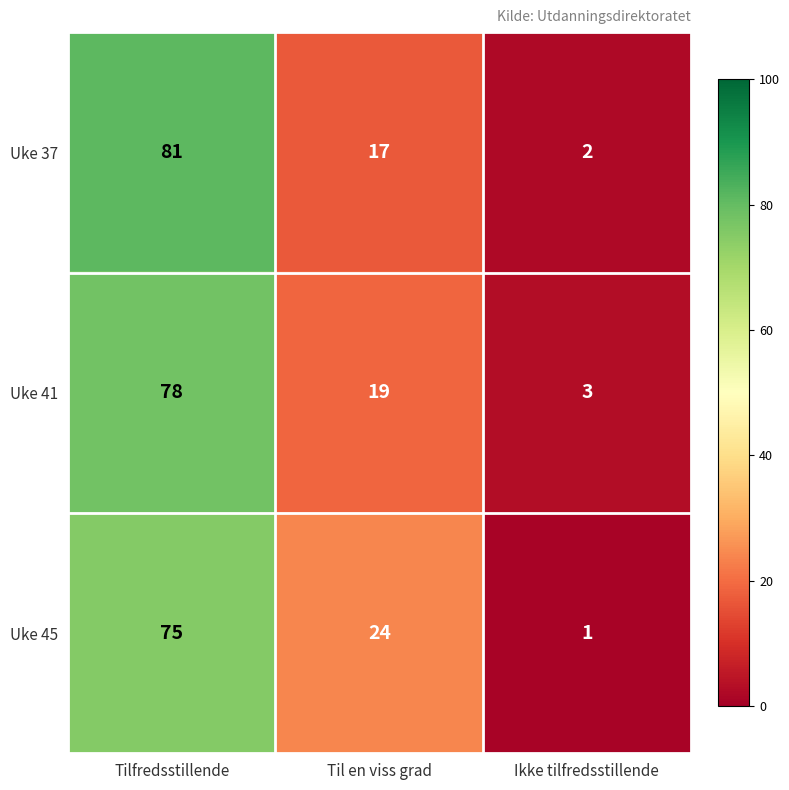

At which label does Uke 45 reach its minimum?

Ikke tilfredsstillende